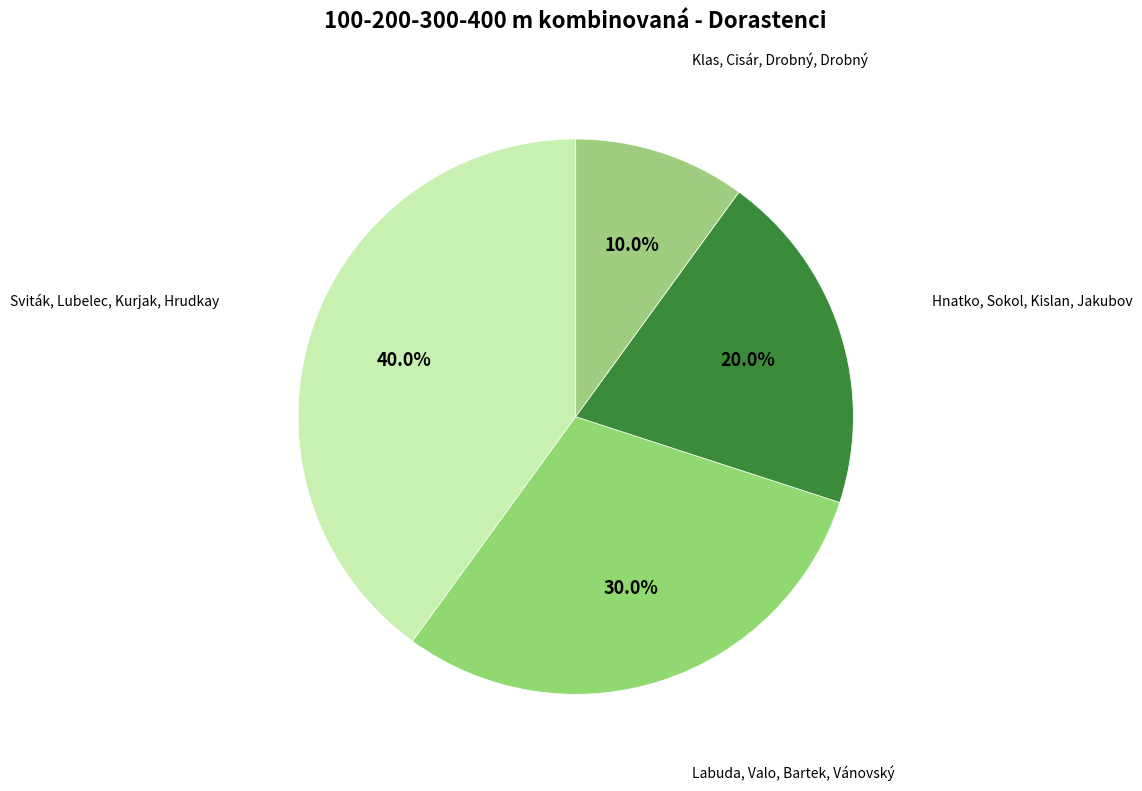

To the nearest percent, what is the difference between the largest and smallest slice percentages?

30%